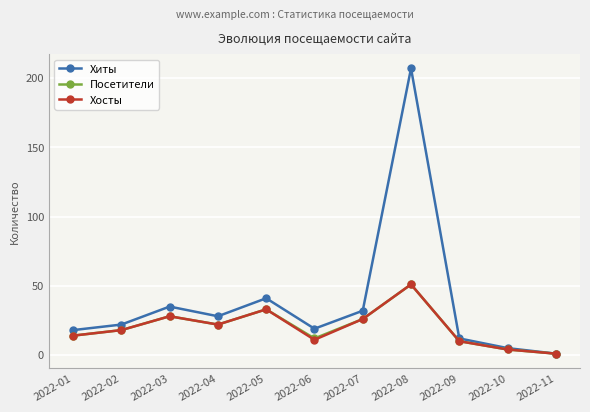

Which series has the largest total across all categories?

Хиты